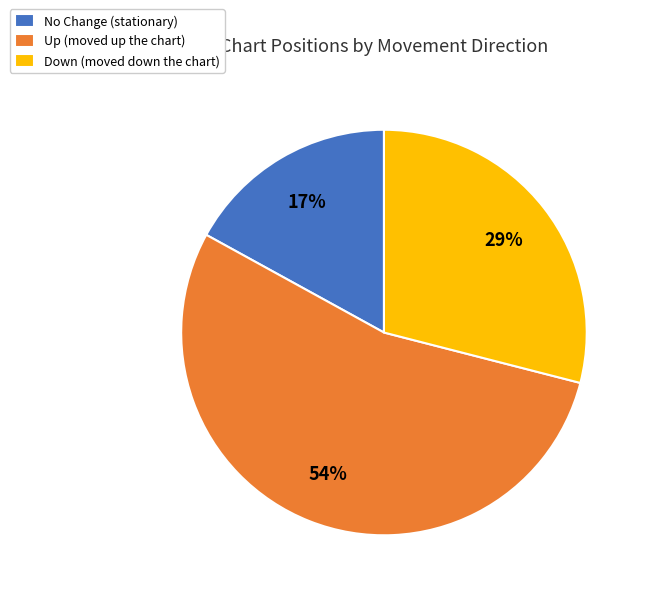

Which slice is the largest?

Up (moved up the chart)